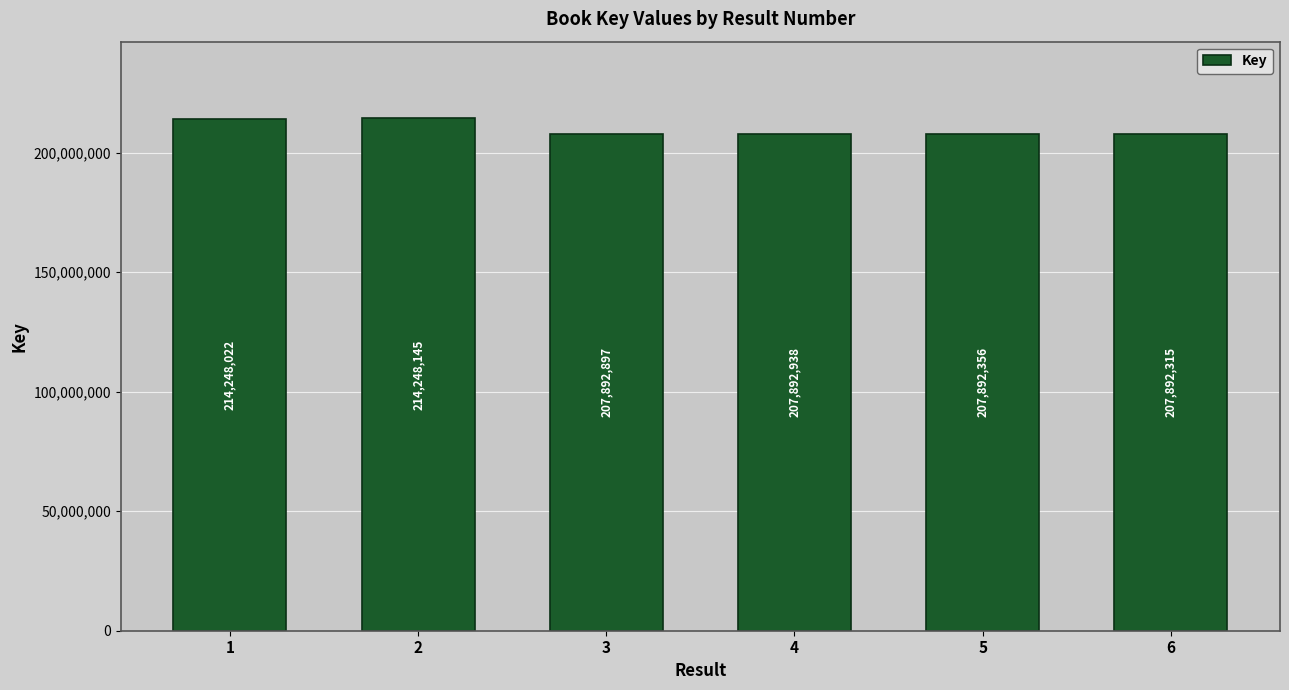

Which label corresponds to the largest value in the chart?

2